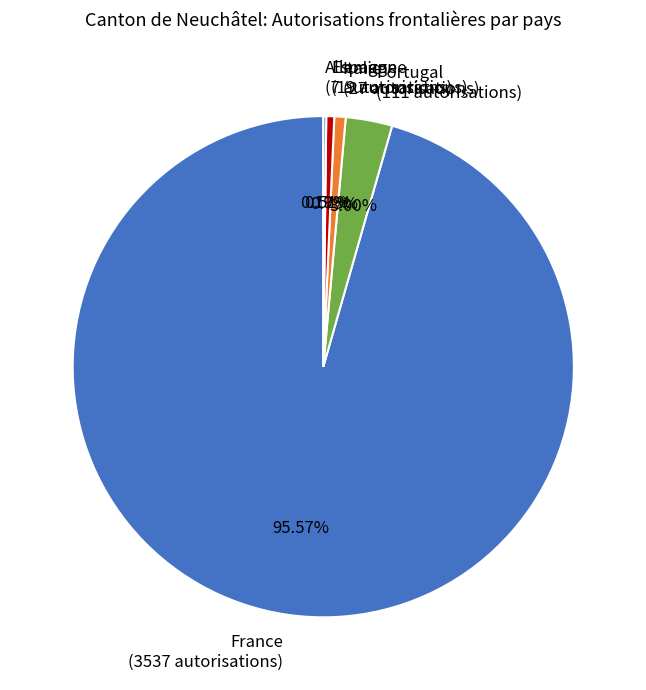

What percentage is the Portugal slice, to the nearest percent?

3%